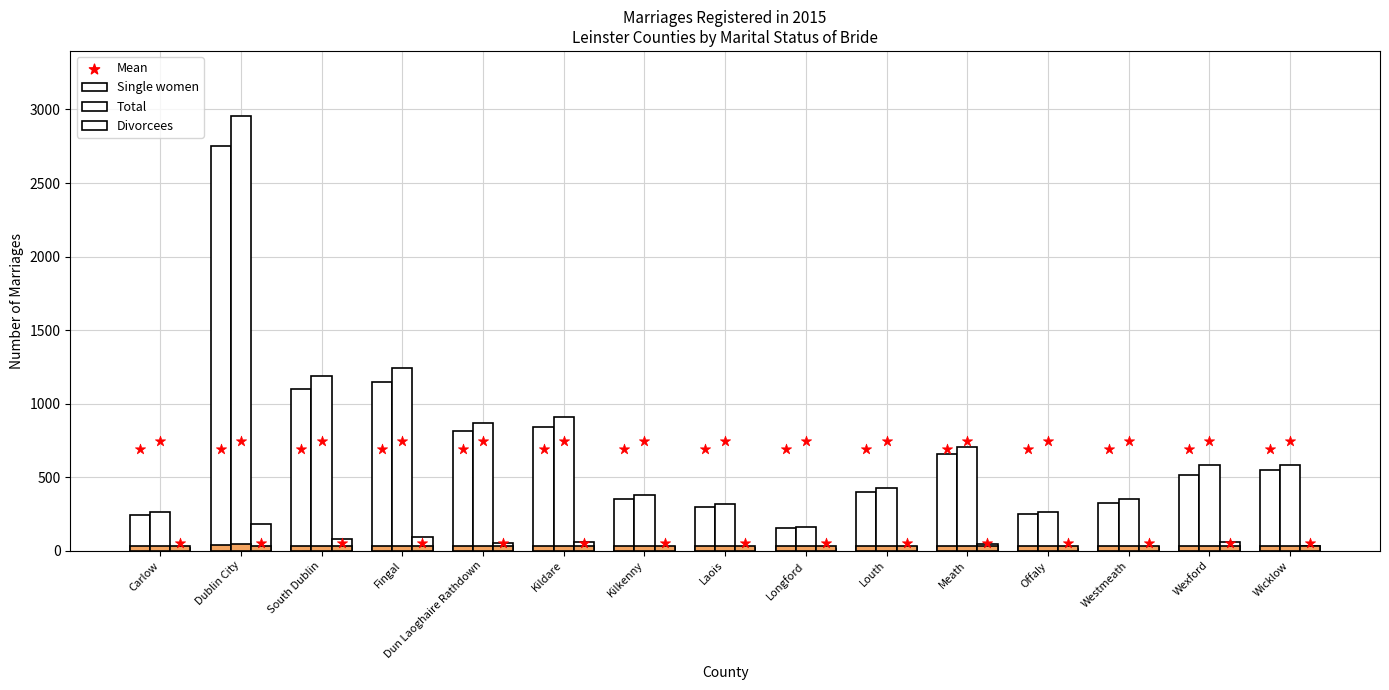

Is the value of Total at Dun Laoghaire Rathdown greater than the value of Single women at Longford?

Yes